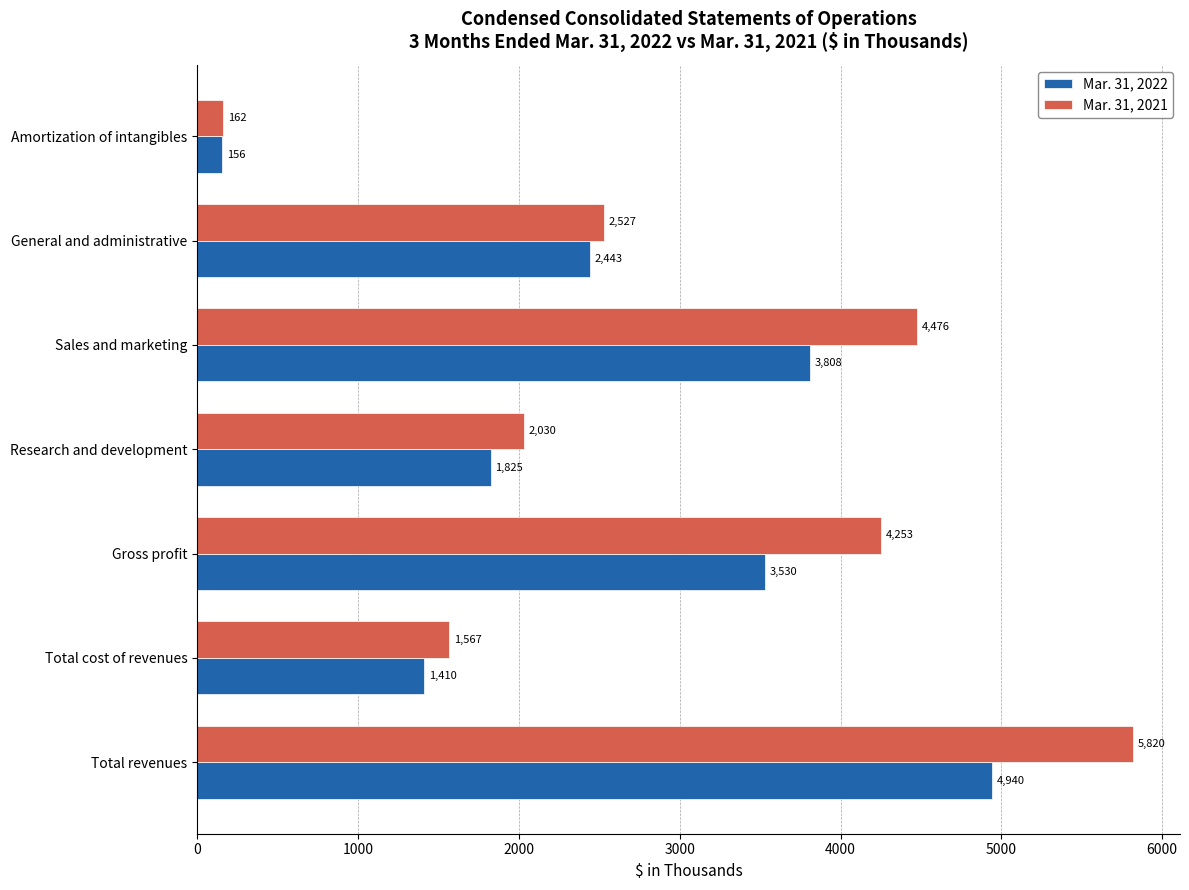

What value does the Mar. 31, 2021 series have at Total revenues, to the nearest 50?

5800